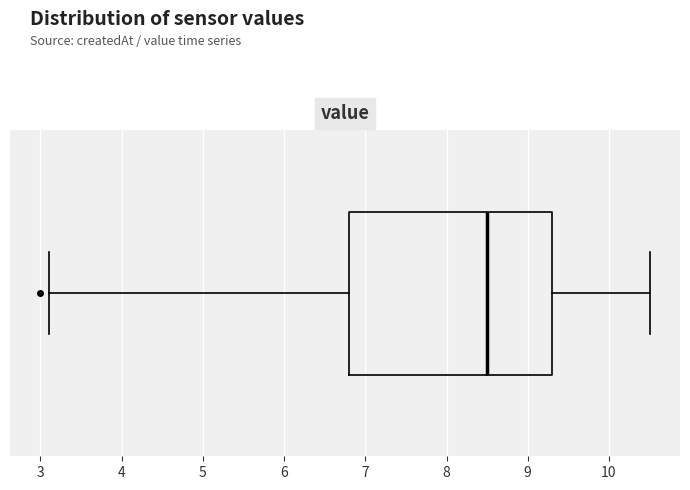

Transcribe this box plot: give where the median line is, the range the box spans, and where the two whiskers end, as read against the x-axis. The values are not printed on the chart, so give them approximately, as read against the axis.

median 8.5, box 6.8 to 9.3, whiskers 3.1 to 10.5